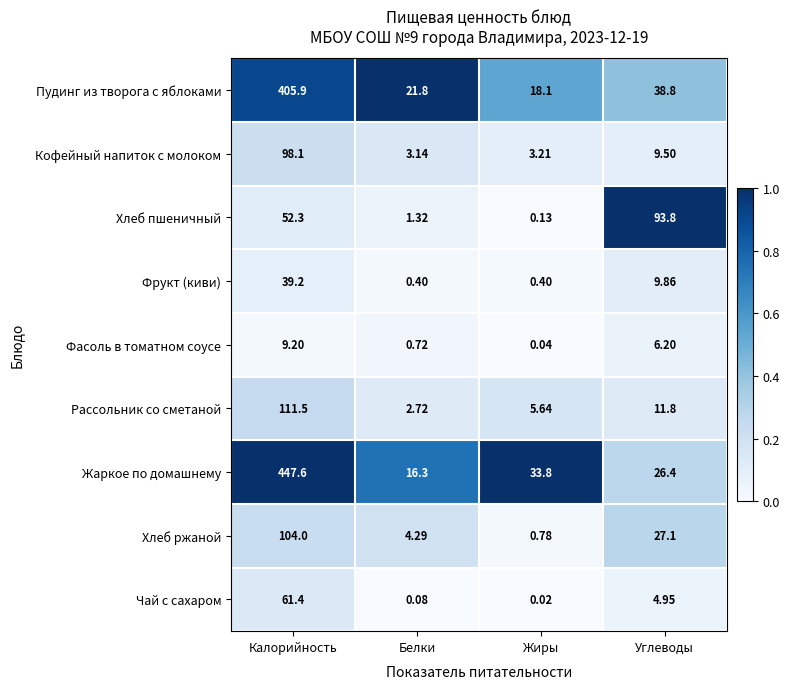

Count the number of data series in this chart.

9